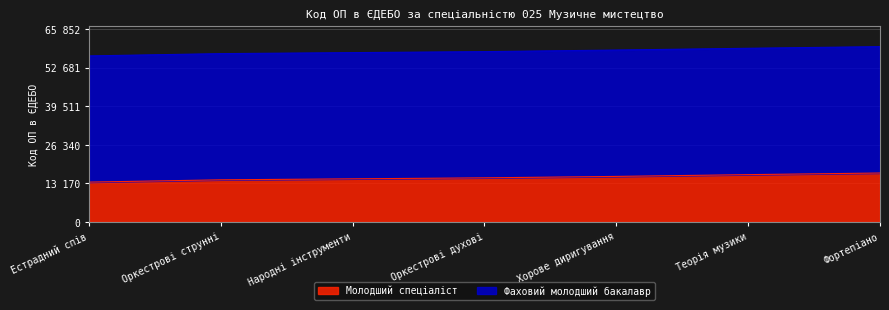

What is the sum of the values at Фортепіано and Оркестрові струнні?

31069